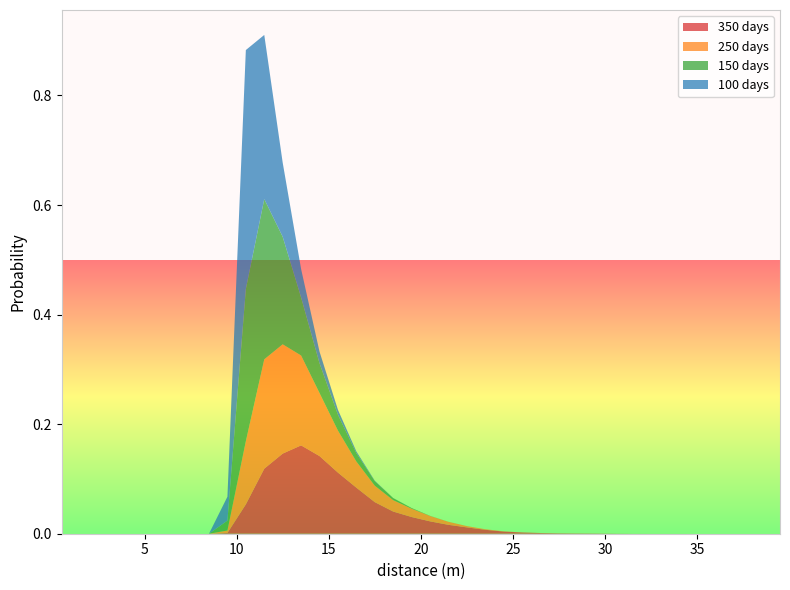

Reading left to right, what are all the values shown in this chart?

350 days: 0.0	0.0	0.0	0.0	0.0	0.0	0.0	0.0	0.0	0.0	0.1	0.1	0.1	0.2	0.1	0.1	0.1	0.1	0.0	0.0	0.0	0.0	0.0	0.0	0.0	0.0	0.0	0.0	0.0	0.0	0.0	0.0	0.0	0.0	0.0	0.0	0.0	0.0	0.0	0.0
250 days: 0.0	0.0	0.0	0.0	0.0	0.0	0.0	0.0	0.0	0.0	0.1	0.2	0.2	0.2	0.1	0.1	0.0	0.0	0.0	0.0	0.0	0.0	0.0	0.0	0.0	0.0	0.0	0.0	0.0	0.0	0.0	0.0	0.0	0.0	0.0	0.0	0.0	0.0	0.0	0.0
150 days: 0.0	0.0	0.0	0.0	0.0	0.0	0.0	0.0	0.0	0.0	0.3	0.3	0.2	0.1	0.1	0.0	0.0	0.0	0.0	0.0	0.0	0.0	0.0	0.0	0.0	0.0	0.0	0.0	0.0	0.0	0.0	0.0	0.0	0.0	0.0	0.0	0.0	0.0	0.0	0.0
100 days: 0.0	0.0	0.0	0.0	0.0	0.0	0.0	0.0	0.0	0.0	0.4	0.3	0.1	0.1	0.0	0.0	0.0	0.0	0.0	0.0	0.0	0.0	0.0	0.0	0.0	0.0	0.0	0.0	0.0	0.0	0.0	0.0	0.0	0.0	0.0	0.0	0.0	0.0	0.0	0.0